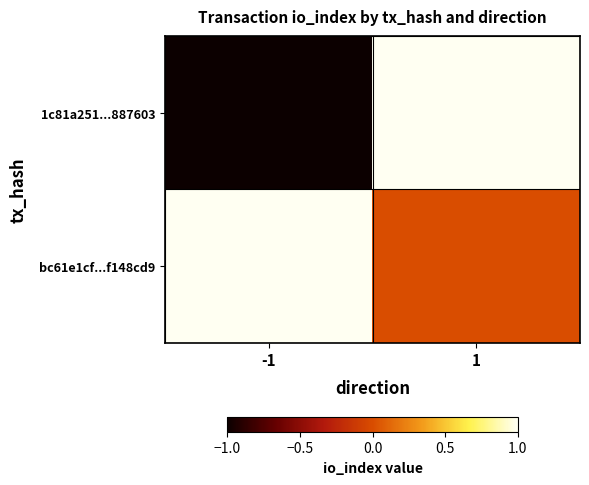

At 1, list the series in order from largest to smallest.

1c81a251...887603, bc61e1cf...f148cd9